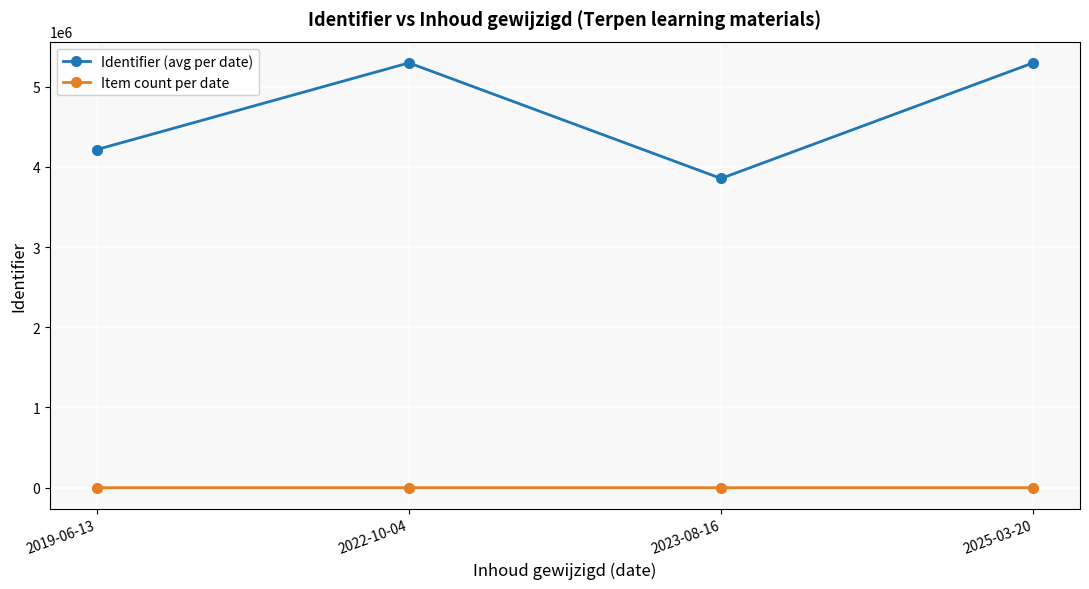

True or false: Item count per date and Identifier (avg per date) cross at least once.

False